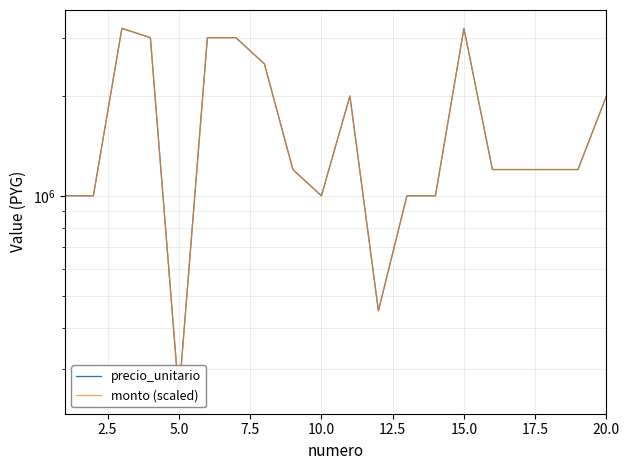

Which series changed the most between 15.0 and 20.0?

precio_unitario